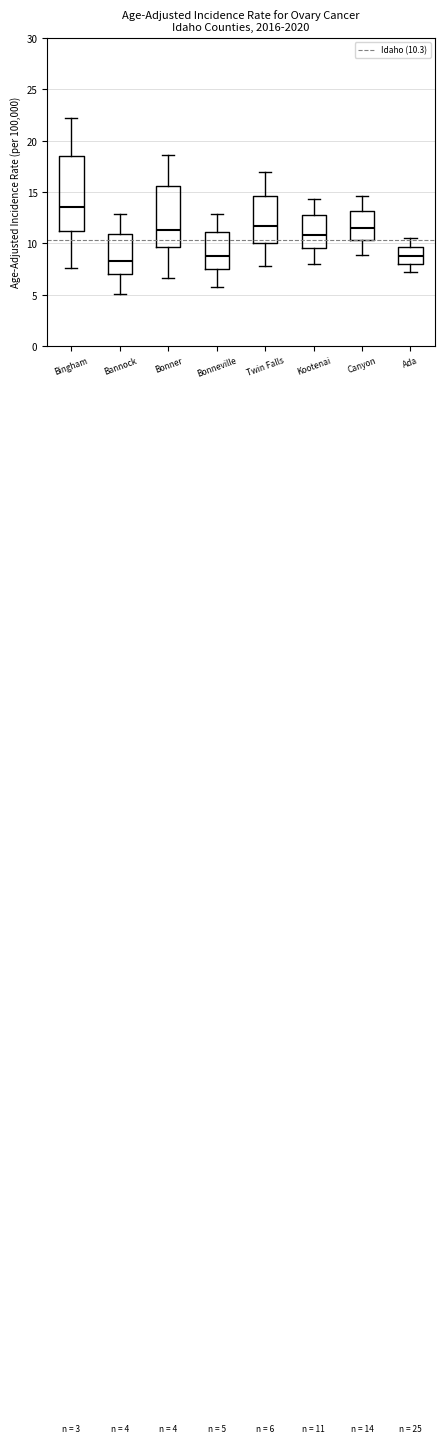

Which box is the tallest, from its lower edge to its upper edge?

Bingham